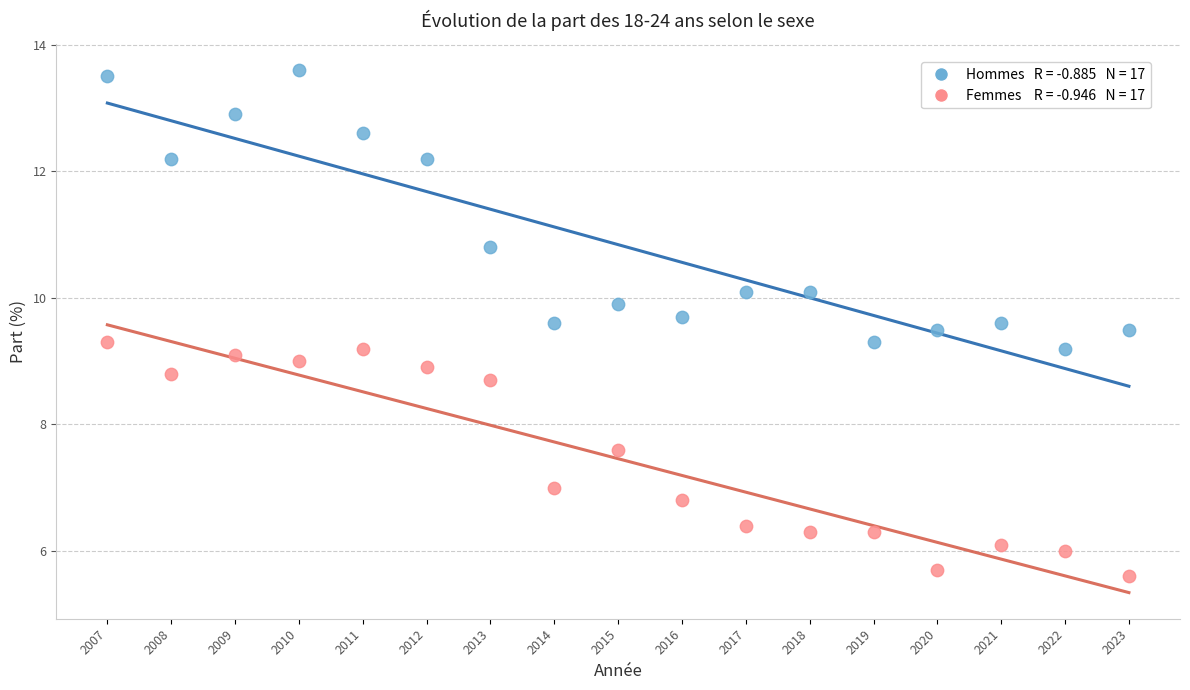

Across all data points, what is the range of Y values (max minus min)?

8.0